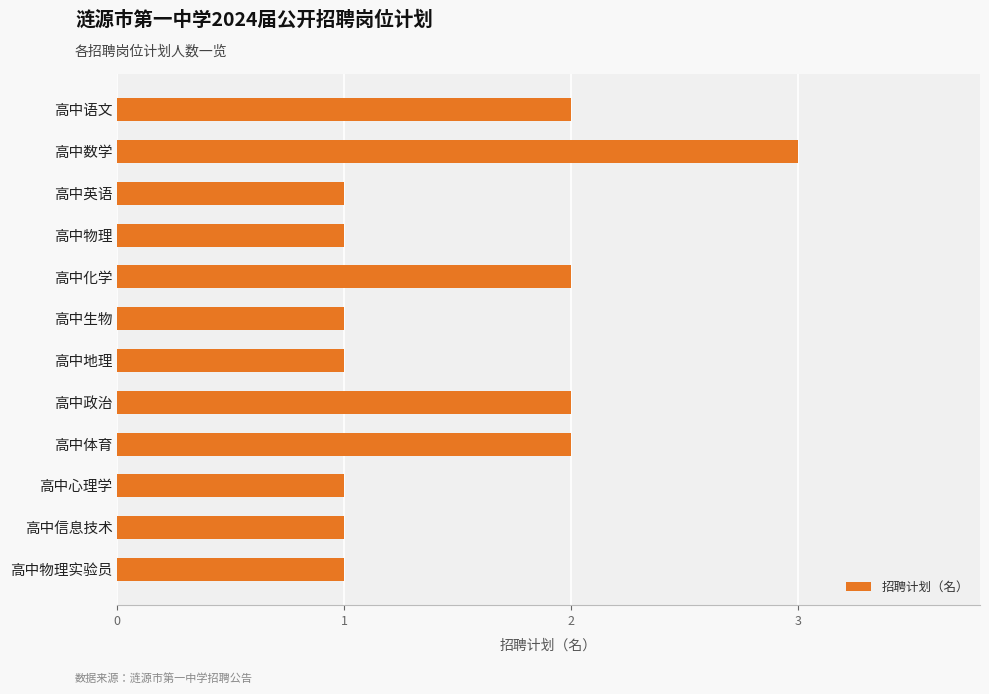

What is the change in value from 高中生物 to 高中数学?

+2